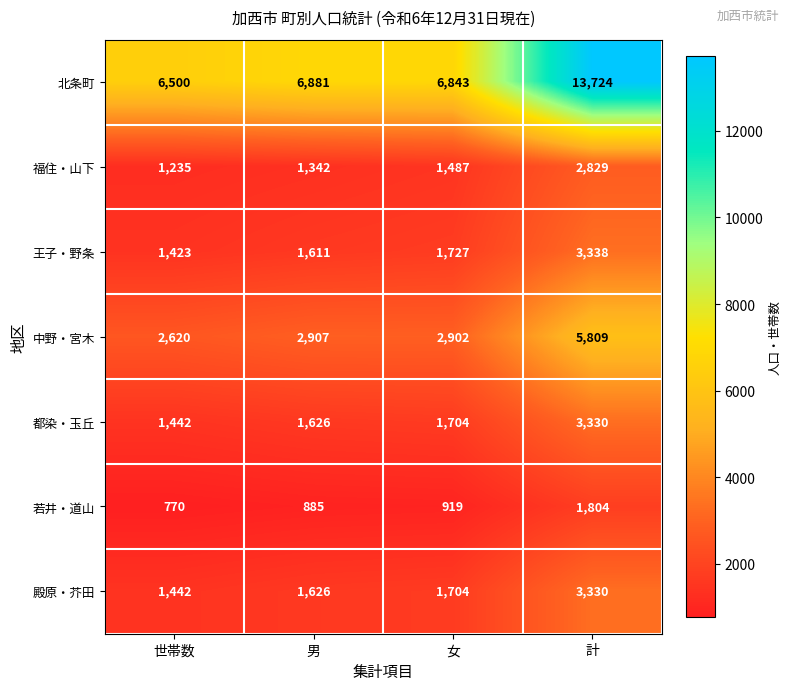

What is the difference between the second highest and minimum values in the 都染・玉丘 series?

262